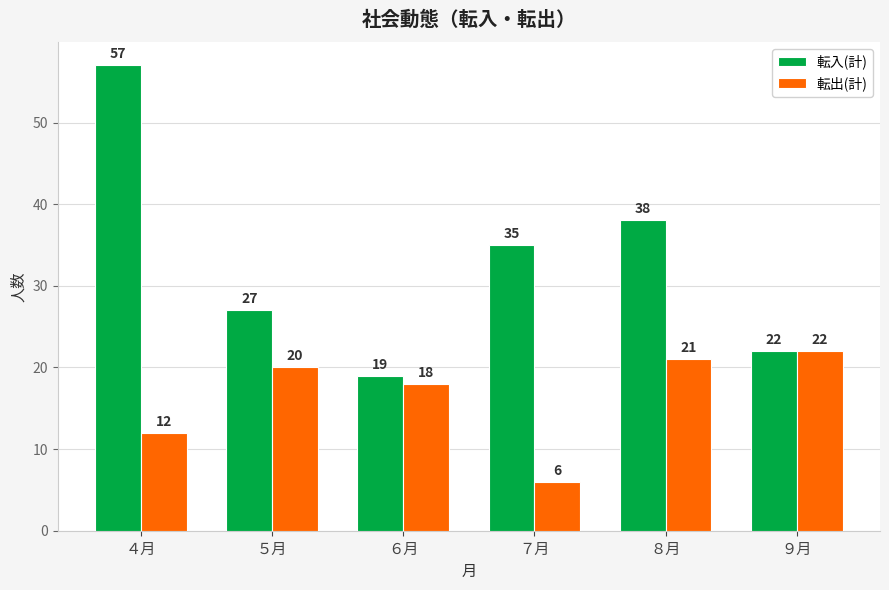

How many data points in 転入(計) are less than 35?

3